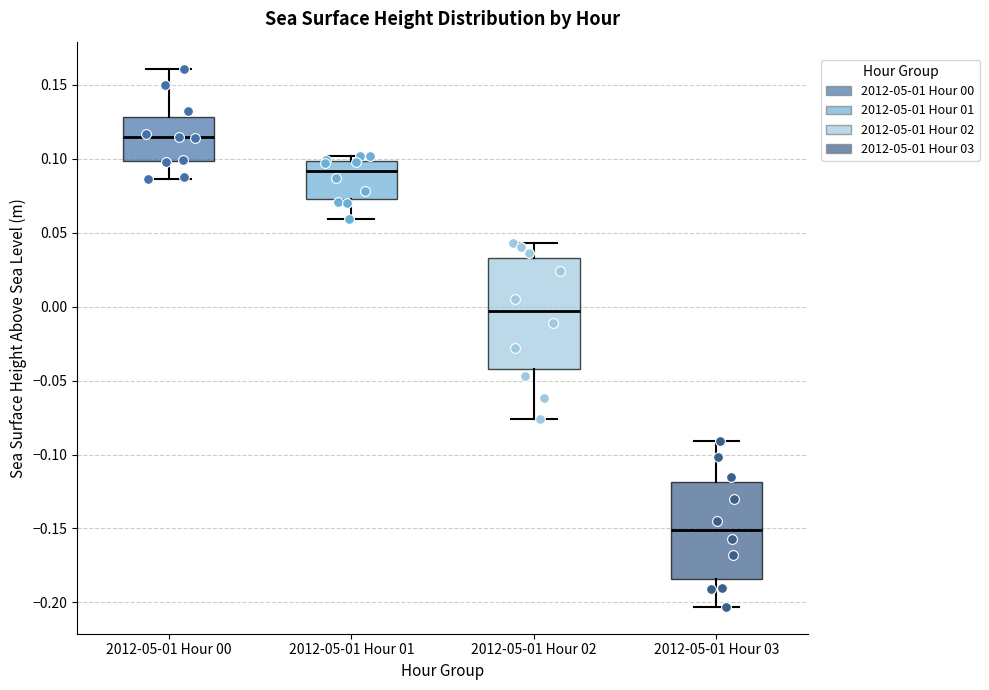

Reading left to right, transcribe this box plot: for each box, give where its median line is, the range the box spans, and where its two whiskers end, as read against the y-axis. The values are not printed on the chart, so give them approximately, as read against the axis.

2012-05-01 Hour 00: median 0.115, box 0.100 to 0.130, whiskers 0.085 to 0.160
2012-05-01 Hour 01: median 0.090, box 0.075 to 0.100, whiskers 0.060 to 0.100 (just above the box's upper edge)
2012-05-01 Hour 02: median -0.005, box -0.040 to 0.035, whiskers -0.075 to 0.045
2012-05-01 Hour 03: median -0.150, box -0.185 to -0.120, whiskers -0.205 to -0.090